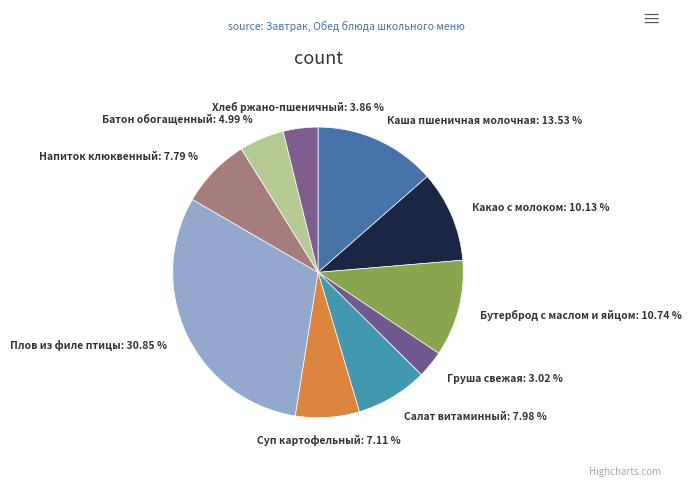

To the nearest percent, what portion does Суп картофельный represent?

7%